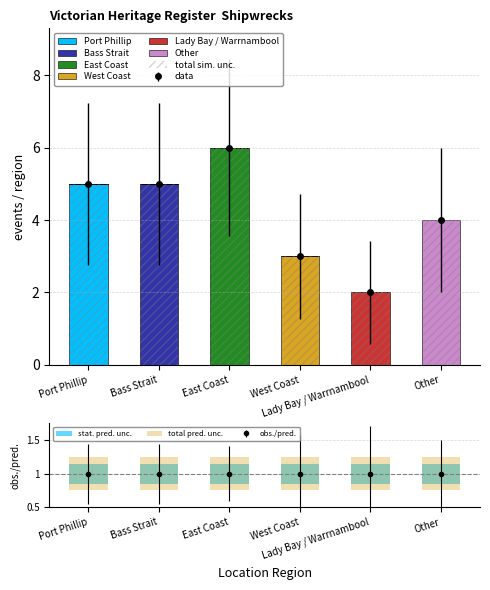

What is the sum of the values at Other and Bass Strait?

9